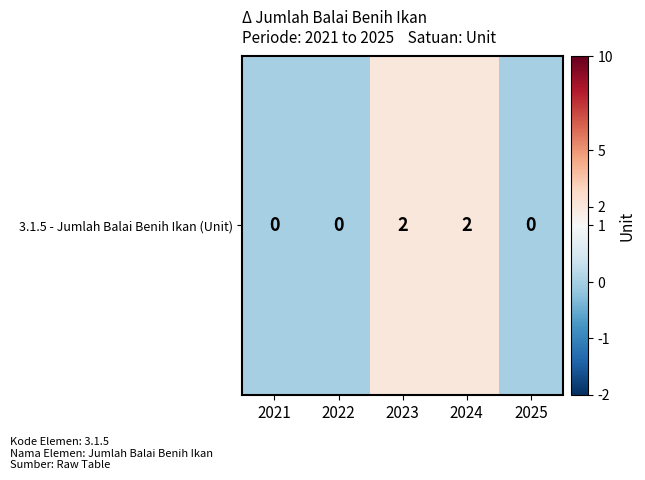

Is it true that the value at 2022 is 0?

True